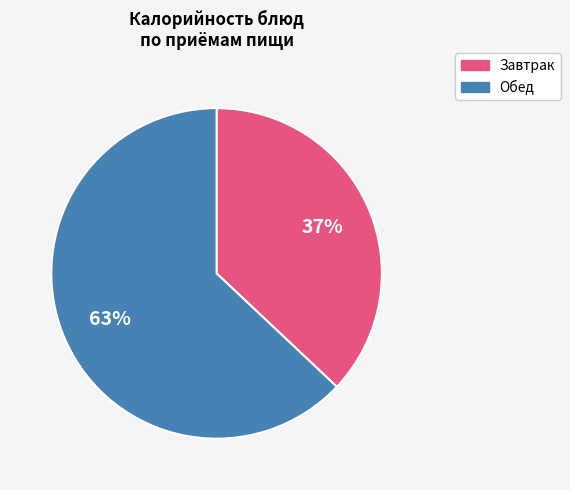

Is there any slice that represents more than half of the pie?

Yes